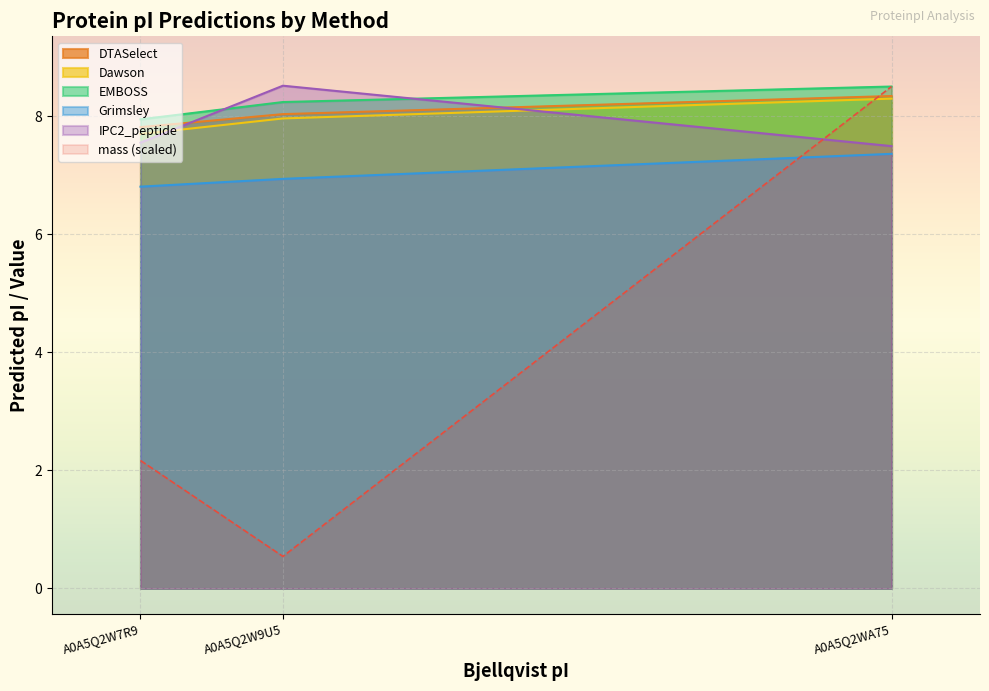

Is the value of Grimsley at A0A5Q2WA75 greater than the value of IPC2_peptide at A0A5Q2W7R9?

No